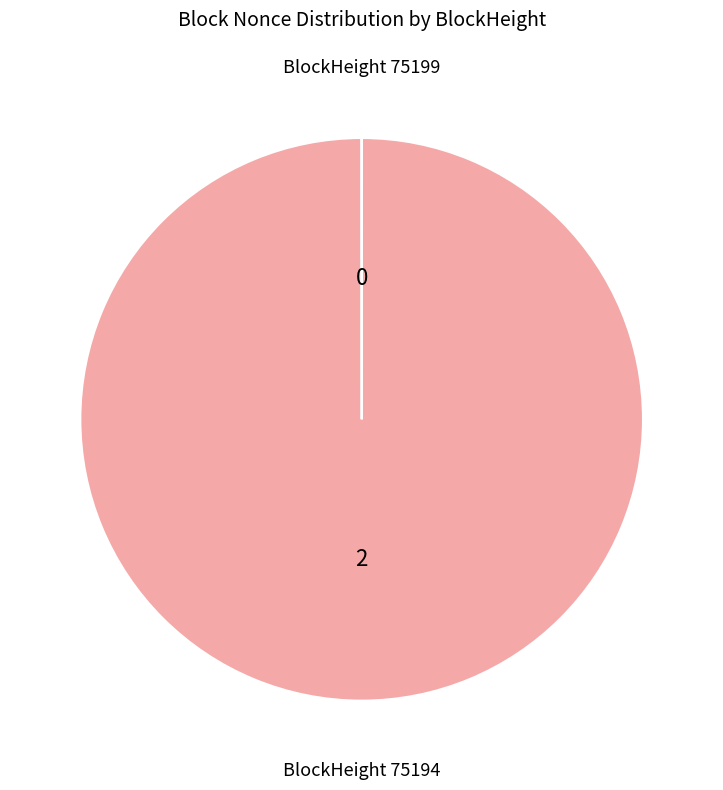

Which slice is the smallest?

75199